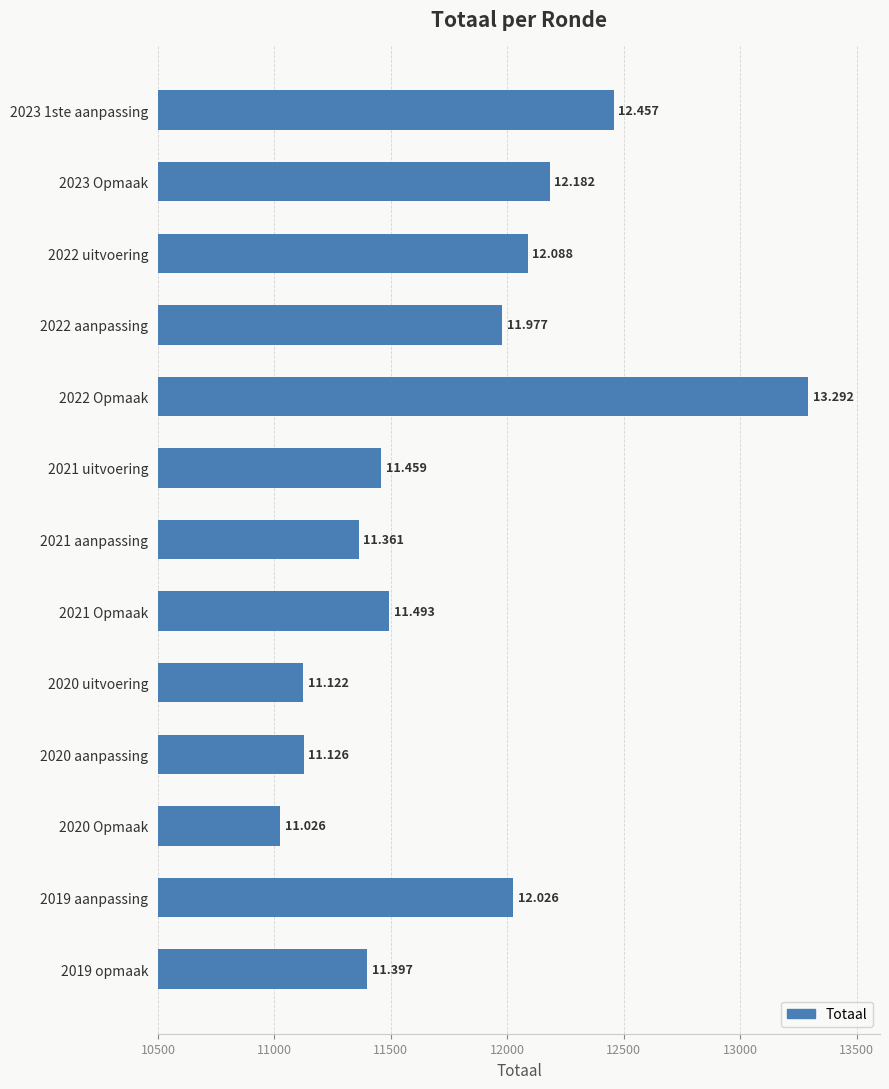

What is the average value?

11770